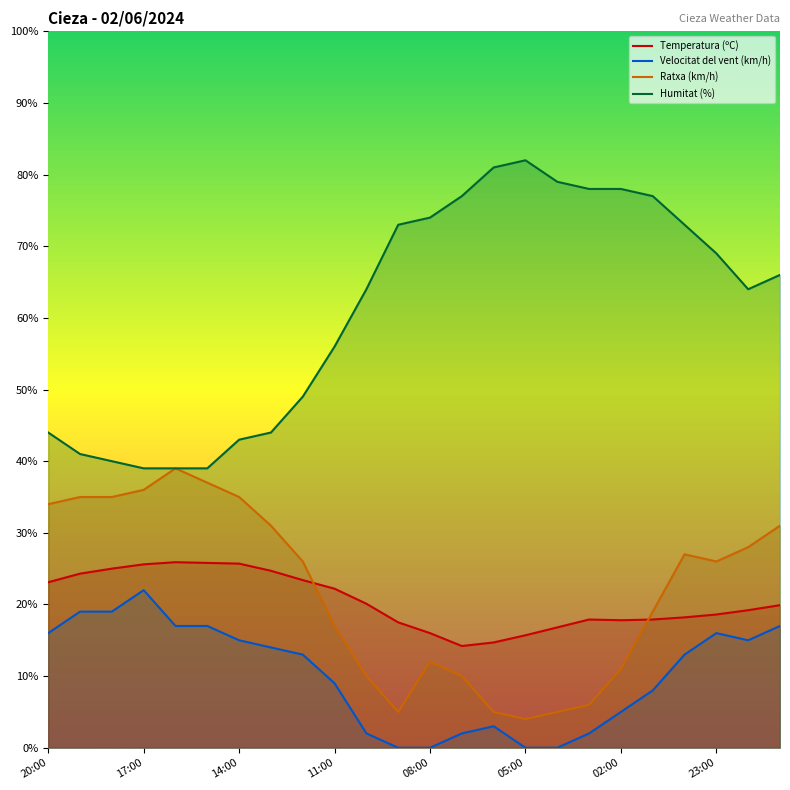

At which label does Ratxa (km/h) first exceed 26?

20:00